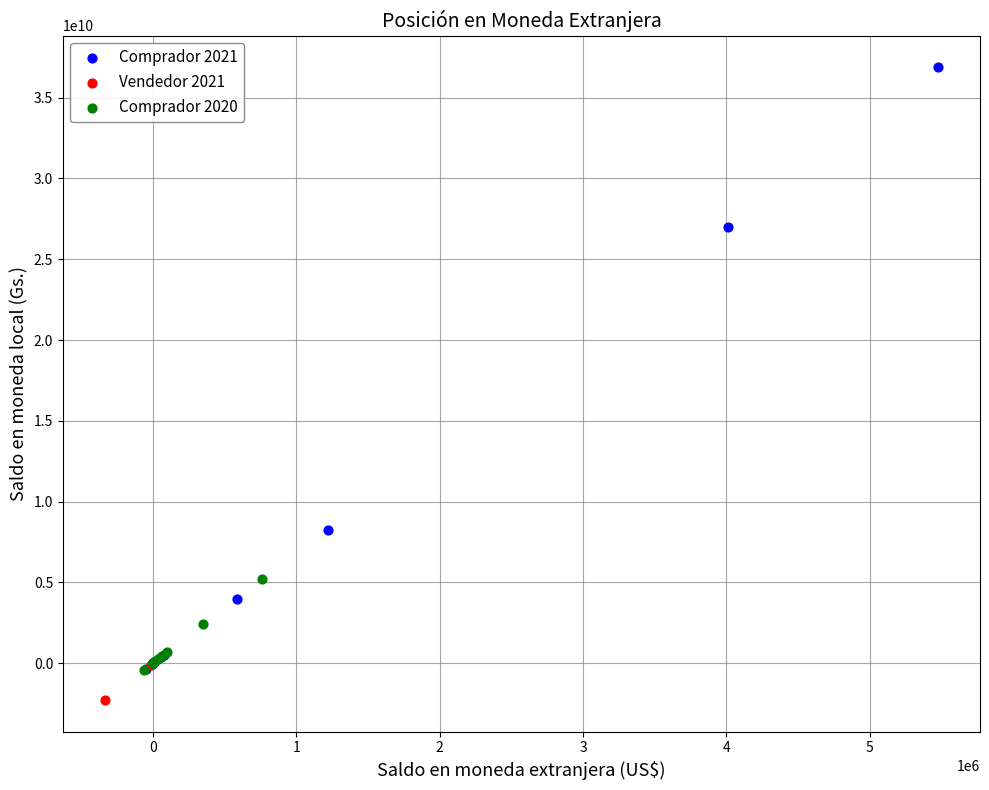

Which series has the largest Y range (max minus min)?

Comprador 2021